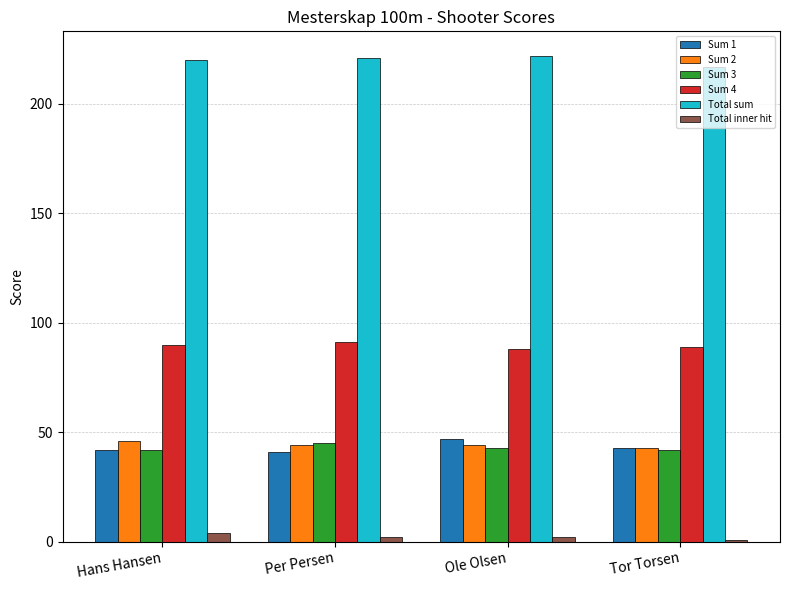

What is the sum of all Total sum values?

880